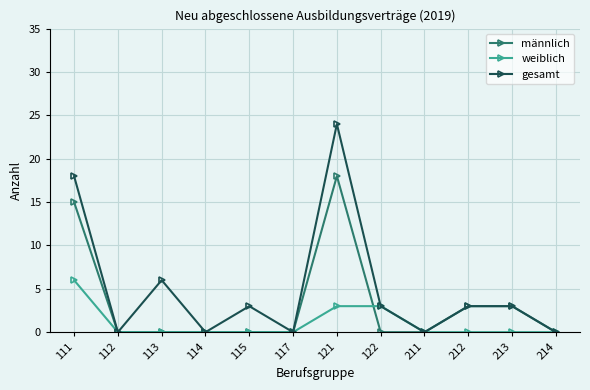

True or false: männlich has more than 0 points higher than both neighbors.

True